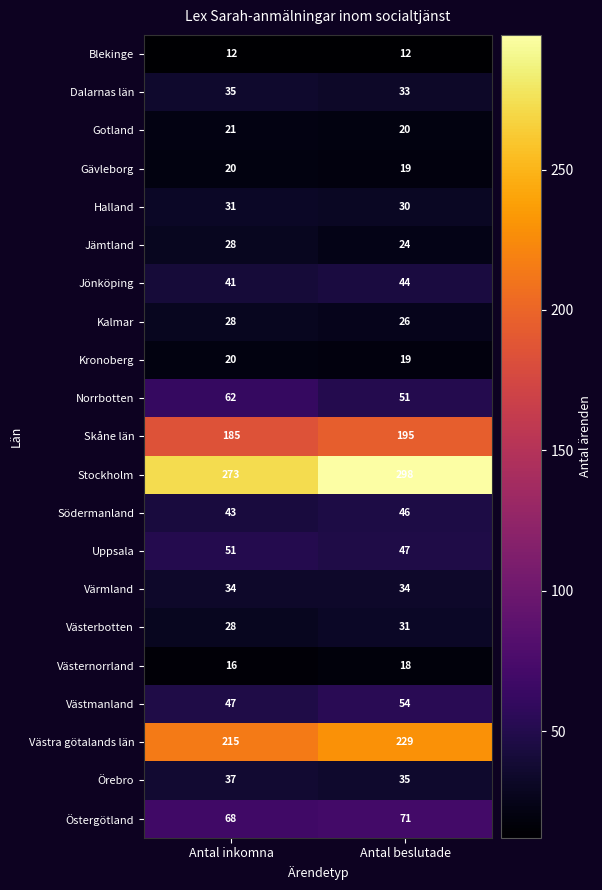

Where is Stockholm nearest to the value 285?

Antal inkomna